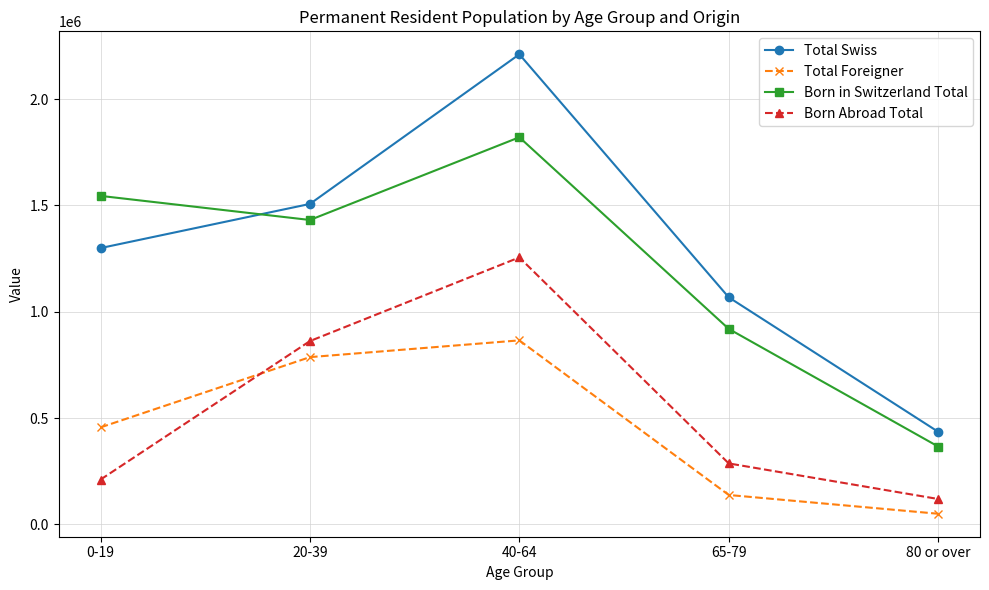

What is the difference between the highest and lowest values at 80 or over?

385554